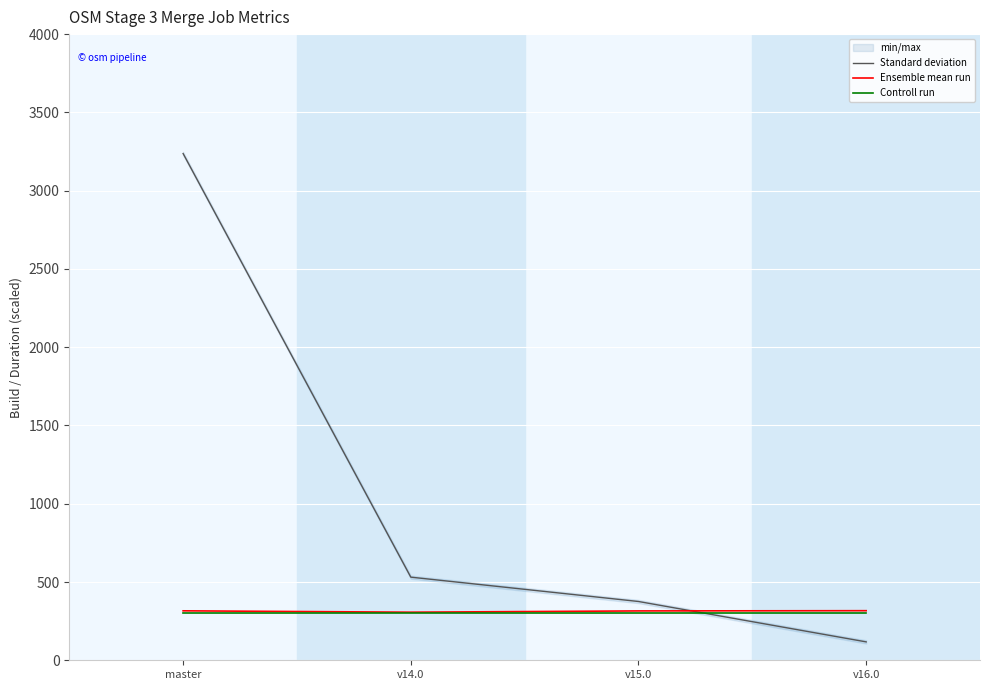

Which series changed the most between master and v16.0?

Standard deviation